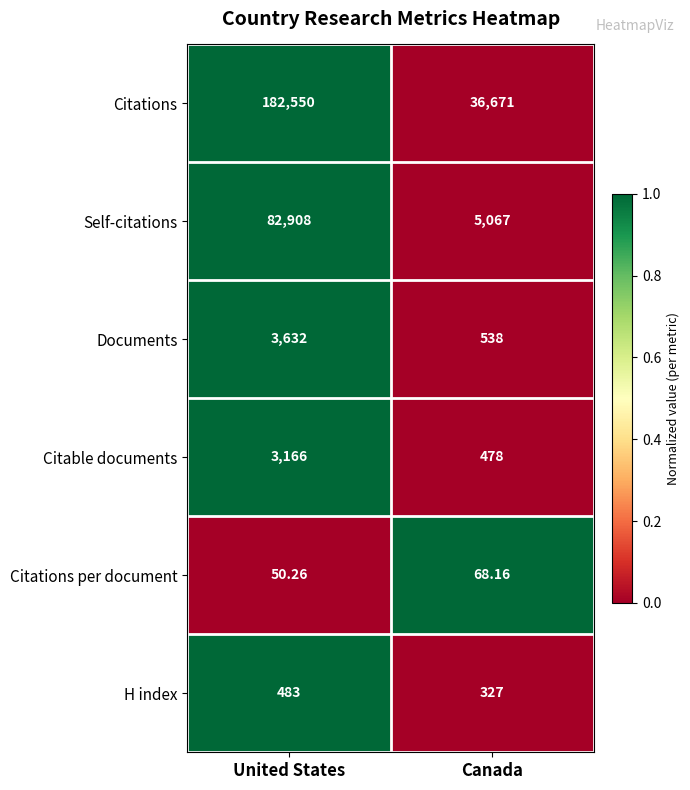

Where does the Citations per document series first go above 68?

Canada